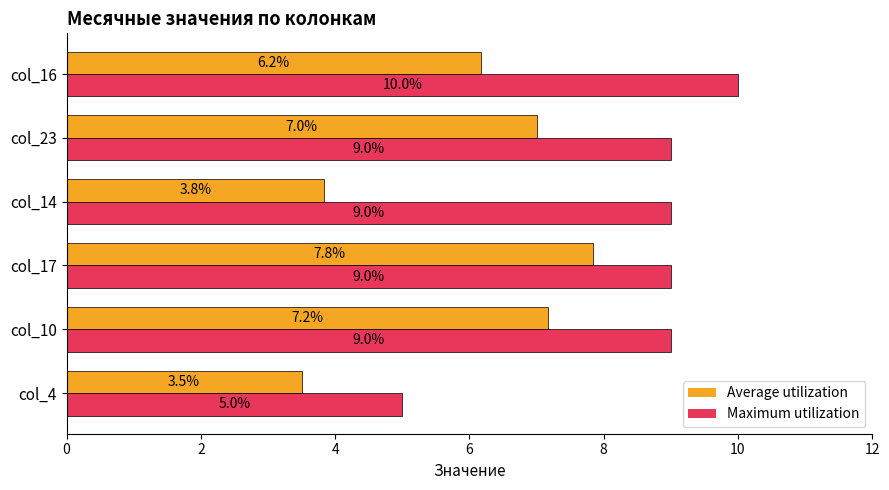

What is the total value across all series at col_23?

16.0